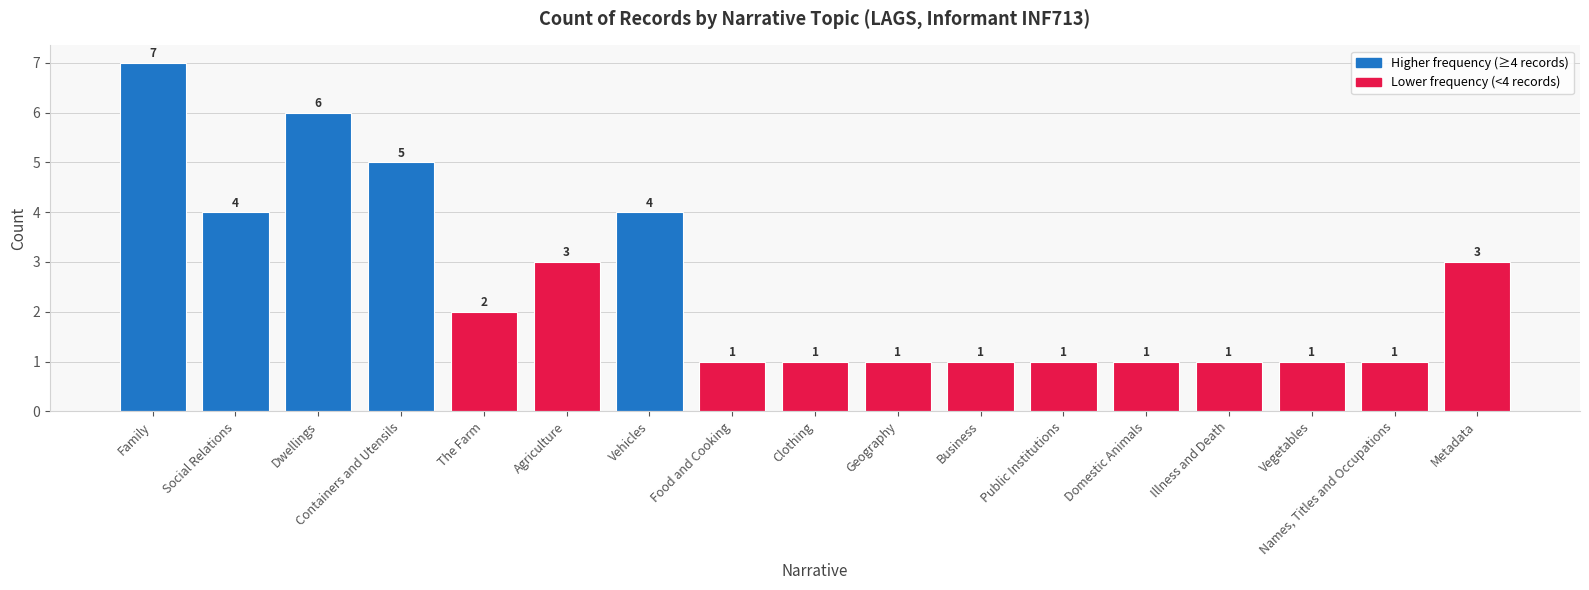

At which category does the chart reach its peak across all series?

Family